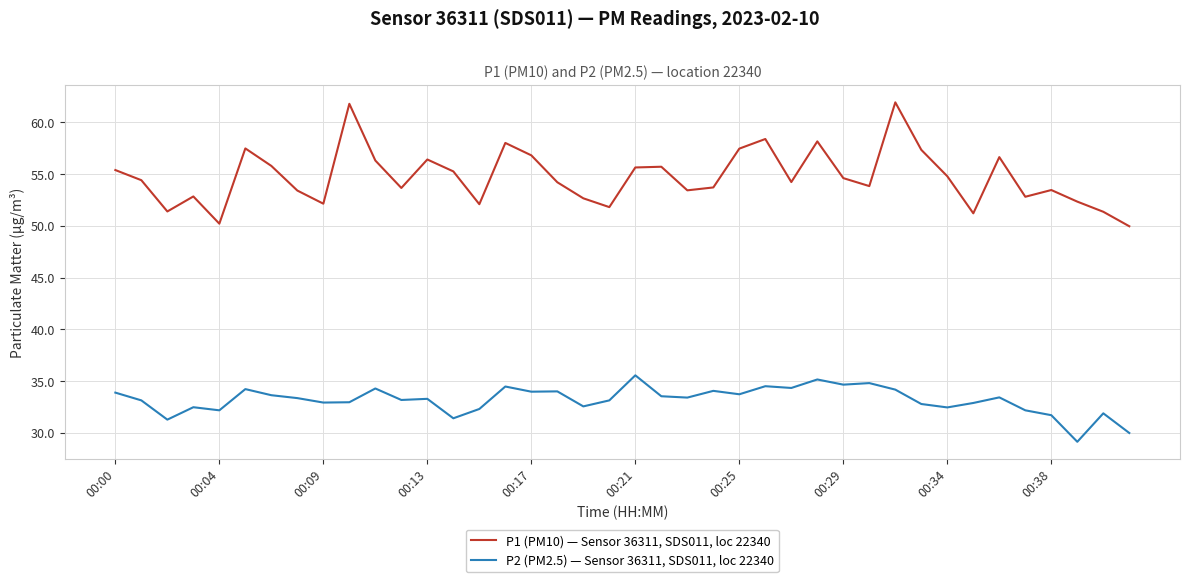

At how many categories does at least one series exceed 34?

40